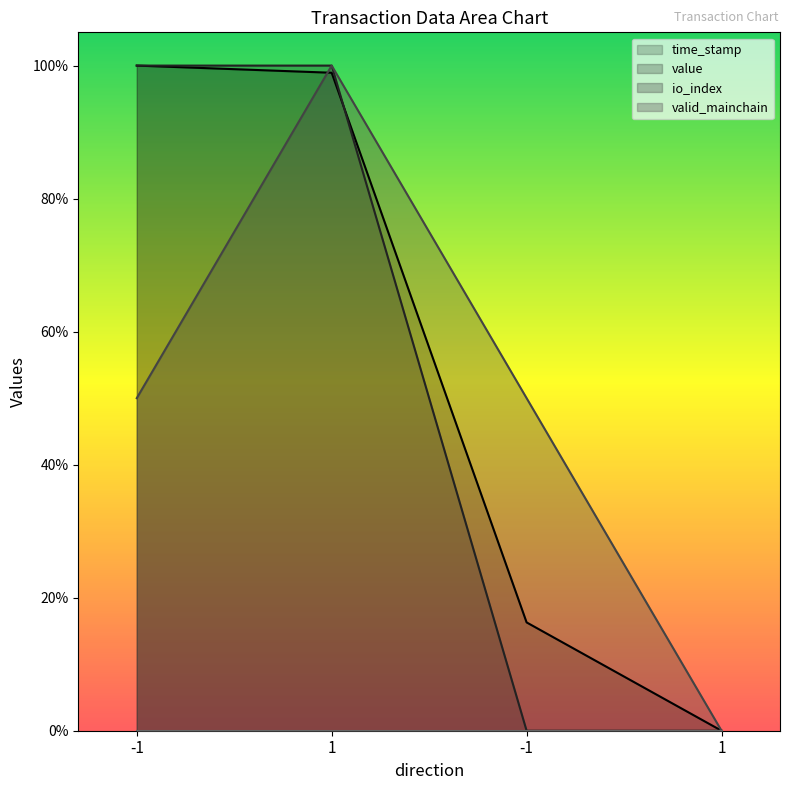

Rank the series at -1 from lowest to highest value.

io_index, time_stamp, value